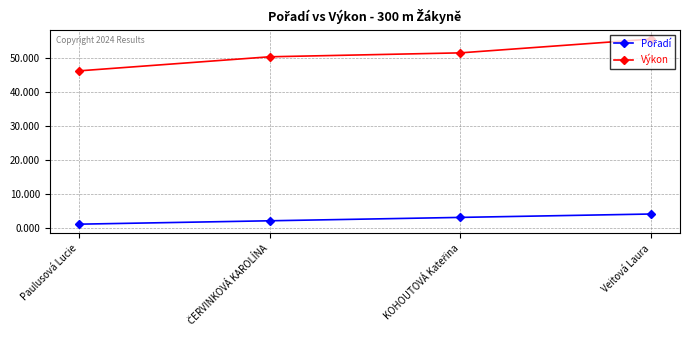

What value does the Výkon series have at Veitová Laura?

55.6